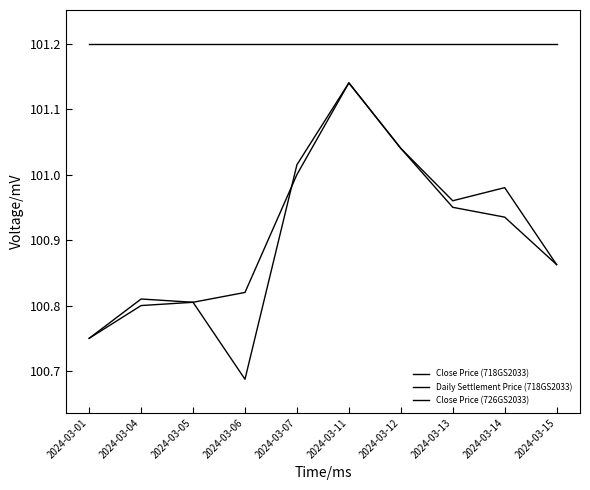

Is the value of Close Price (726GS2033) at 2024-03-01 greater than the value of Daily Settlement Price (718GS2033) at 2024-03-11?

Yes